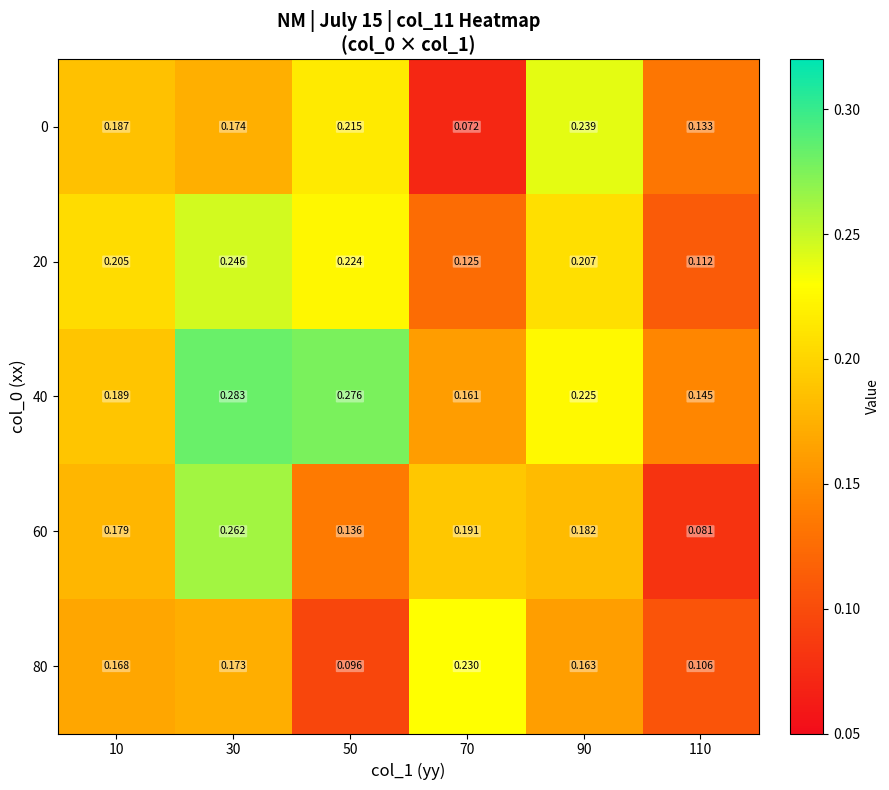

Reading right to left, transcribe all the data shown in this chart.

0: 110=0.1	90=0.2	70=0.1	50=0.2	30=0.2	10=0.2
20: 110=0.1	90=0.2	70=0.1	50=0.2	30=0.2	10=0.2
40: 110=0.1	90=0.2	70=0.2	50=0.3	30=0.3	10=0.2
60: 110=0.1	90=0.2	70=0.2	50=0.1	30=0.3	10=0.2
80: 110=0.1	90=0.2	70=0.2	50=0.1	30=0.2	10=0.2